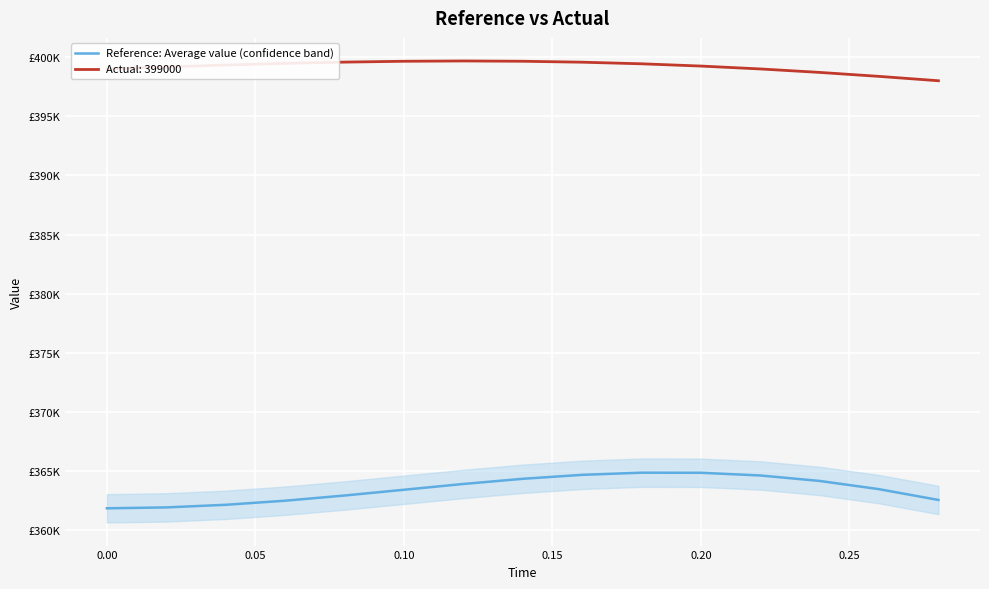

True or false: the data shows 534641.3 at 14.

False